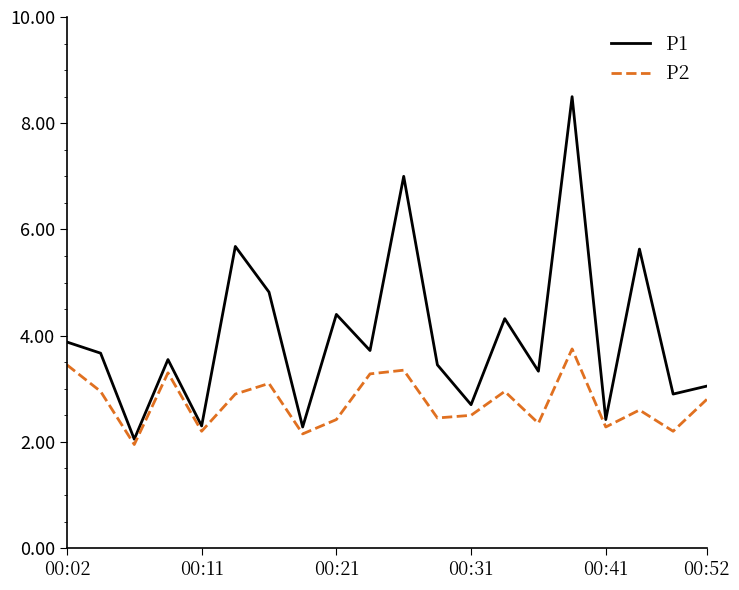

Rank the series by their average value, from lowest to highest.

P2, P1